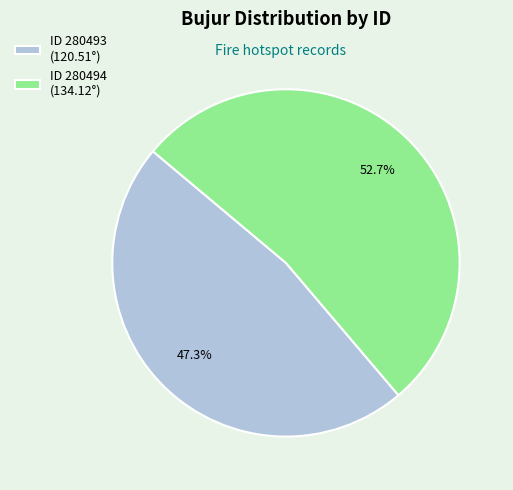

How many segments does this pie chart have?

2